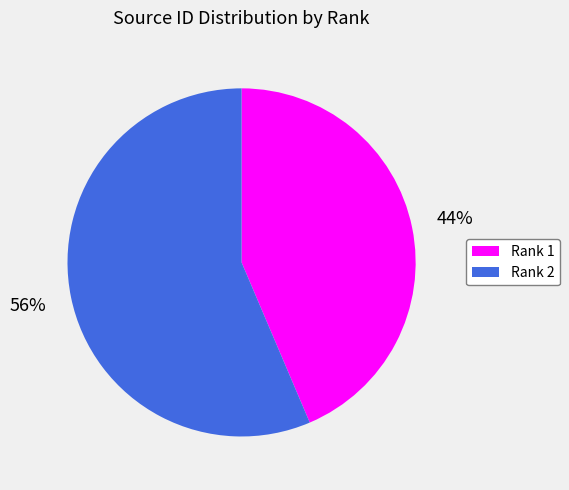

Is there any slice that represents more than half of the pie?

Yes